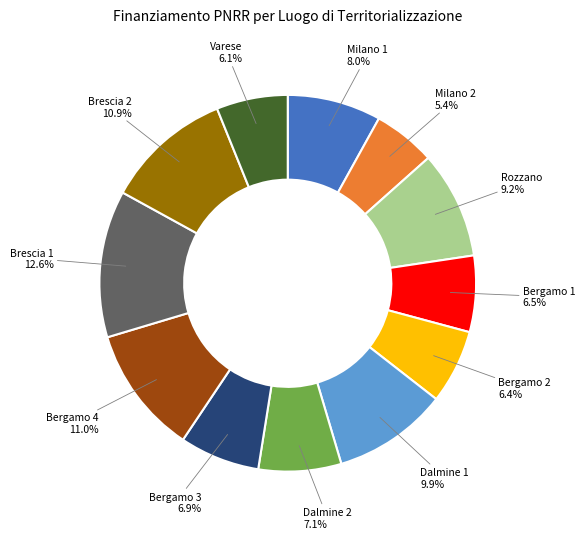

Is there a majority slice in this chart?

No